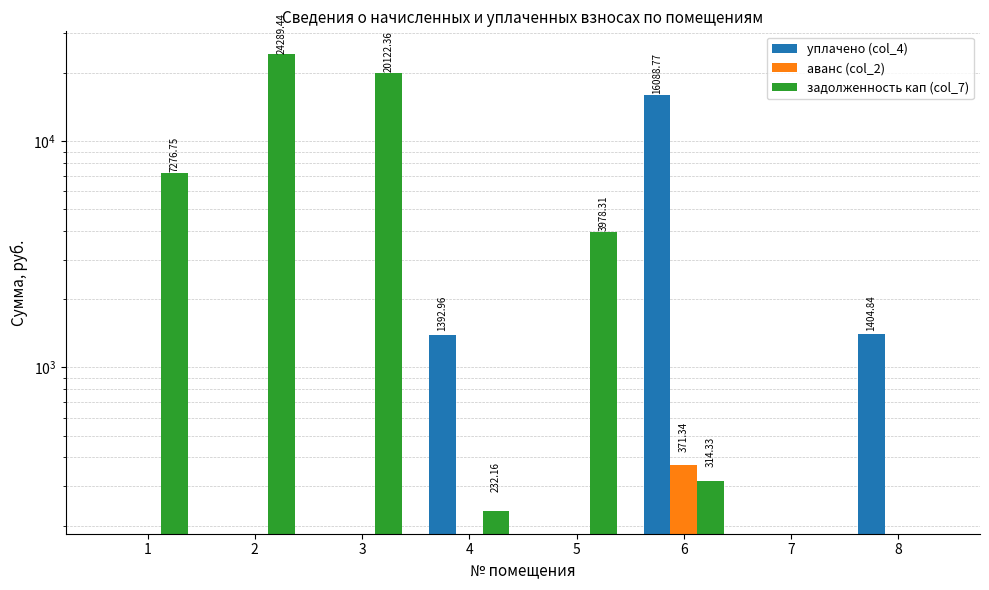

What is the sum of all задолженность кап (col_7) values?

56213.3